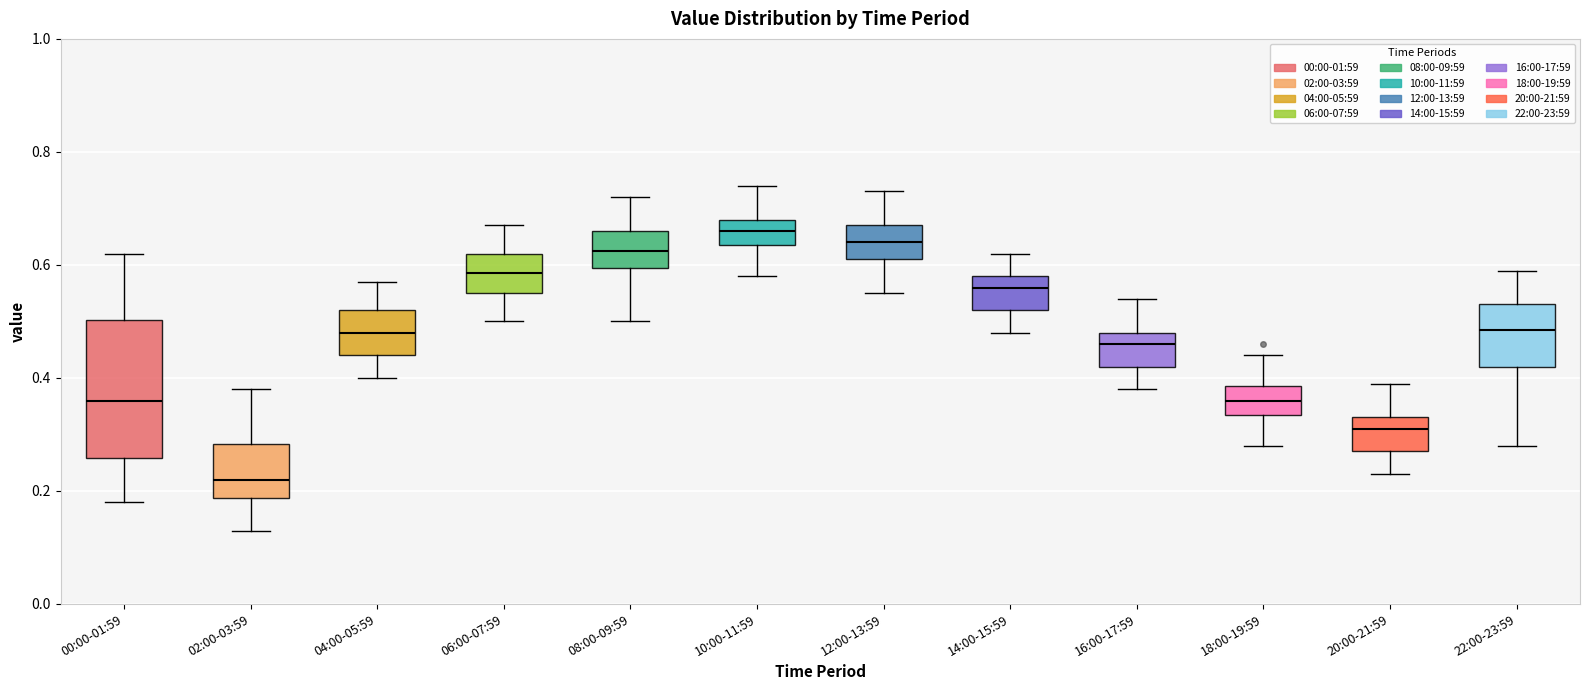

Reading left to right, read every box against the y-axis: the position of its median line, the range the box covers, and the ends of its whiskers. The values are not printed on the chart, so give them approximately, as read against the axis.

00:00-01:59: median 0.36, box 0.26 to 0.50, whiskers 0.18 to 0.62
02:00-03:59: median 0.22, box 0.18 to 0.28, whiskers 0.14 to 0.38
04:00-05:59: median 0.48, box 0.44 to 0.52, whiskers 0.40 to 0.58
06:00-07:59: median 0.58, box 0.56 to 0.62, whiskers 0.50 to 0.68
08:00-09:59: median 0.62, box 0.60 to 0.66, whiskers 0.50 to 0.72
10:00-11:59: median 0.66, box 0.64 to 0.68, whiskers 0.58 to 0.74
12:00-13:59: median 0.64, box 0.62 to 0.68, whiskers 0.56 to 0.74
14:00-15:59: median 0.56, box 0.52 to 0.58, whiskers 0.48 to 0.62
16:00-17:59: median 0.46, box 0.42 to 0.48, whiskers 0.38 to 0.54
18:00-19:59: median 0.36, box 0.34 to 0.38, whiskers 0.28 to 0.44
20:00-21:59: median 0.32, box 0.28 to 0.34, whiskers 0.24 to 0.40
22:00-23:59: median 0.48, box 0.42 to 0.54, whiskers 0.28 to 0.60